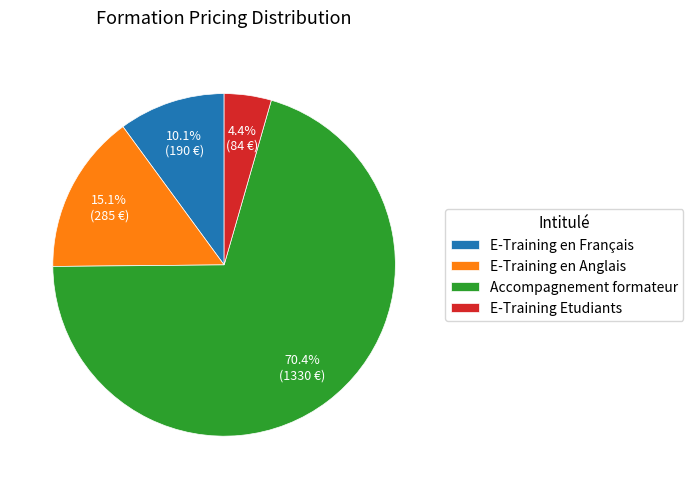

What percentage is NOT represented by E-Training en Français?

89.9%